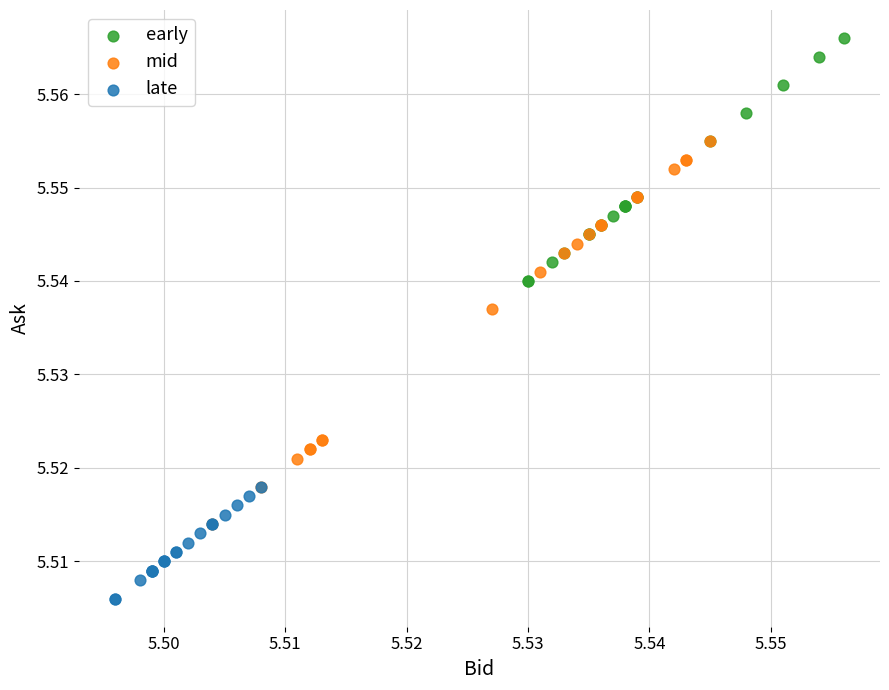

Which series has the widest spread of Y values?

mid